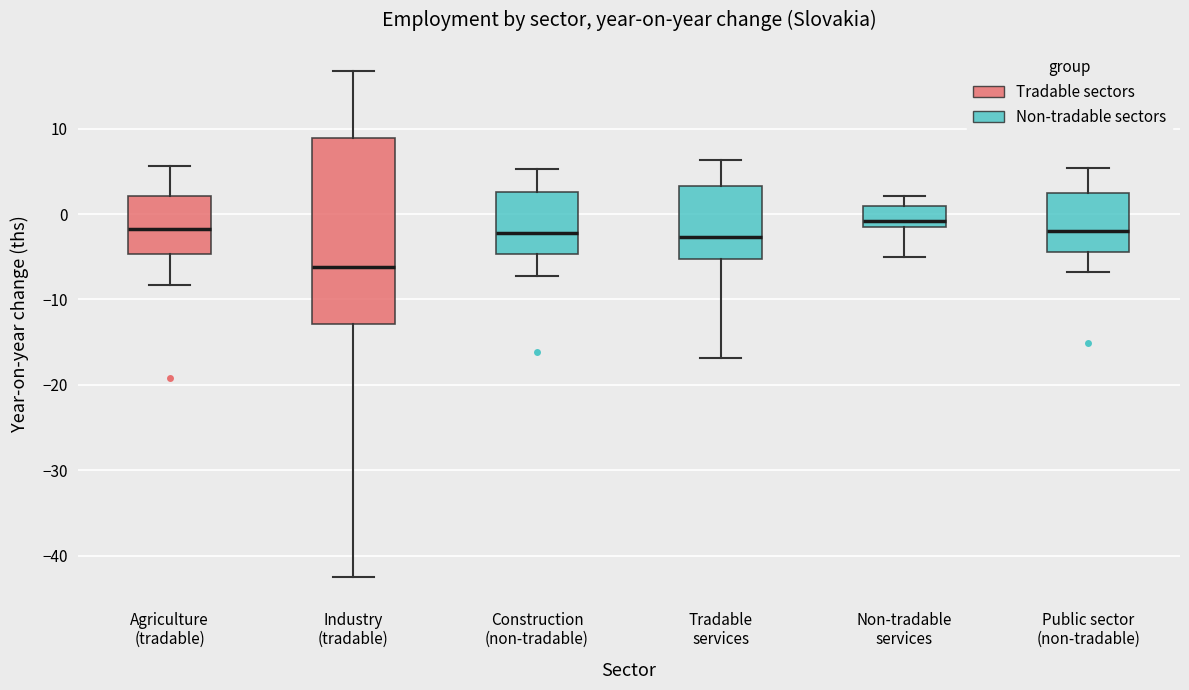

Comparing the boxes themselves (not the whiskers), which one is the tallest?

Industry (tradable)